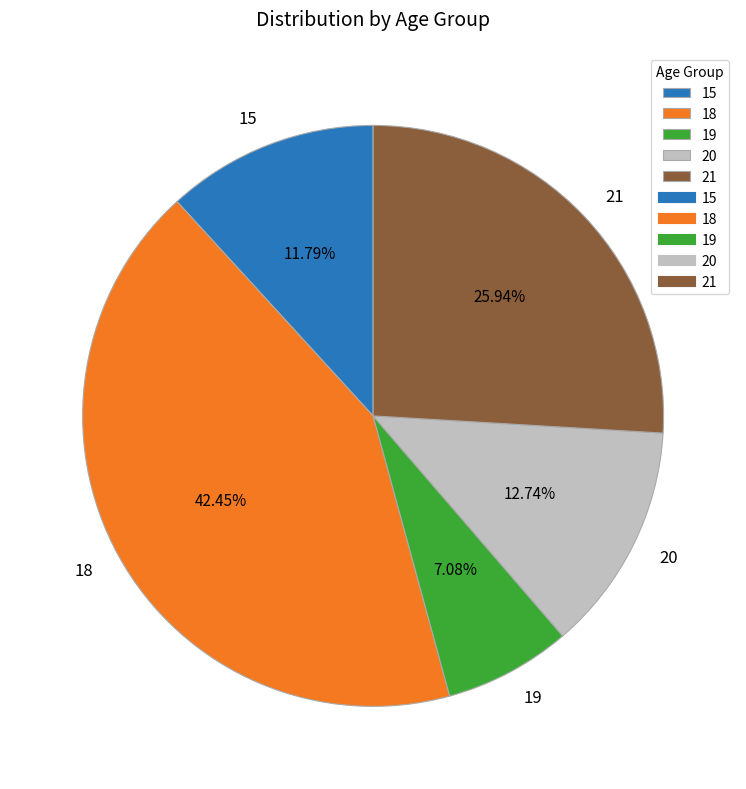

To the nearest percent, what is the difference between the largest and smallest slice percentages?

35%